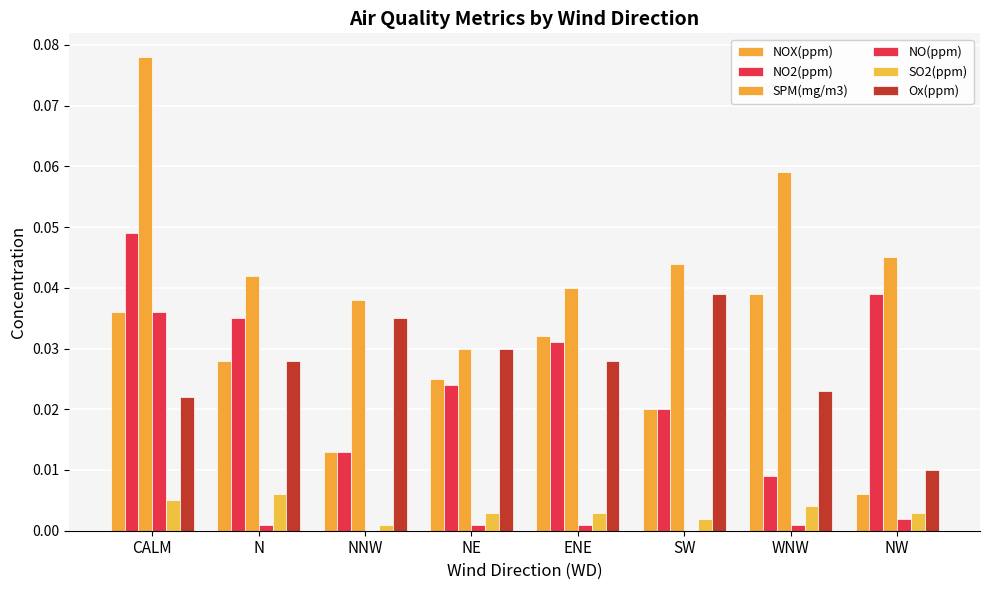

The value of Ox(ppm) at NNW is 0.0. True or false?

False